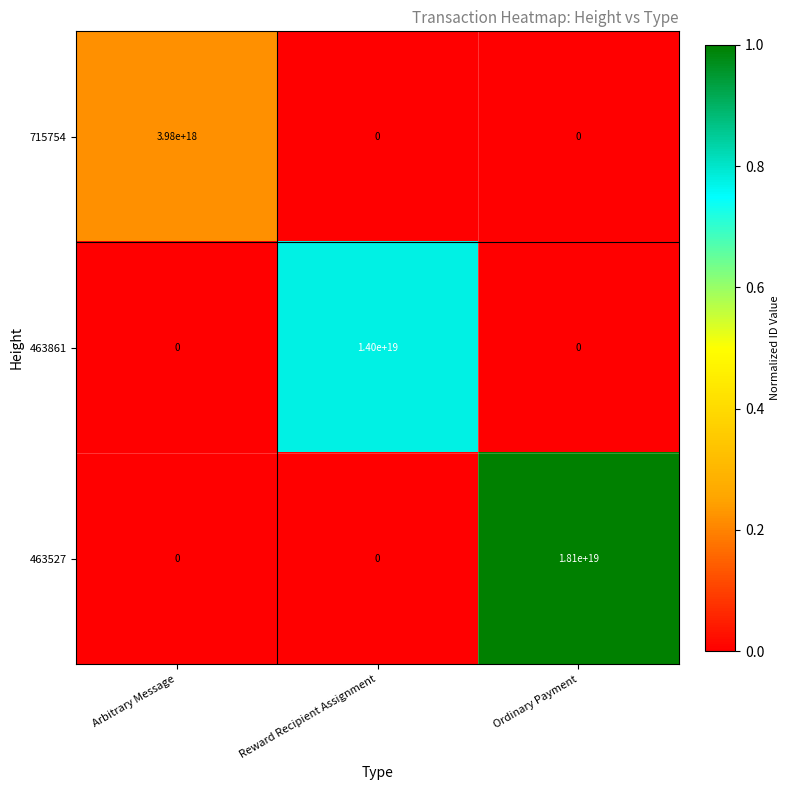

Between Arbitrary Message and Ordinary Payment, which series saw the biggest shift?

463527